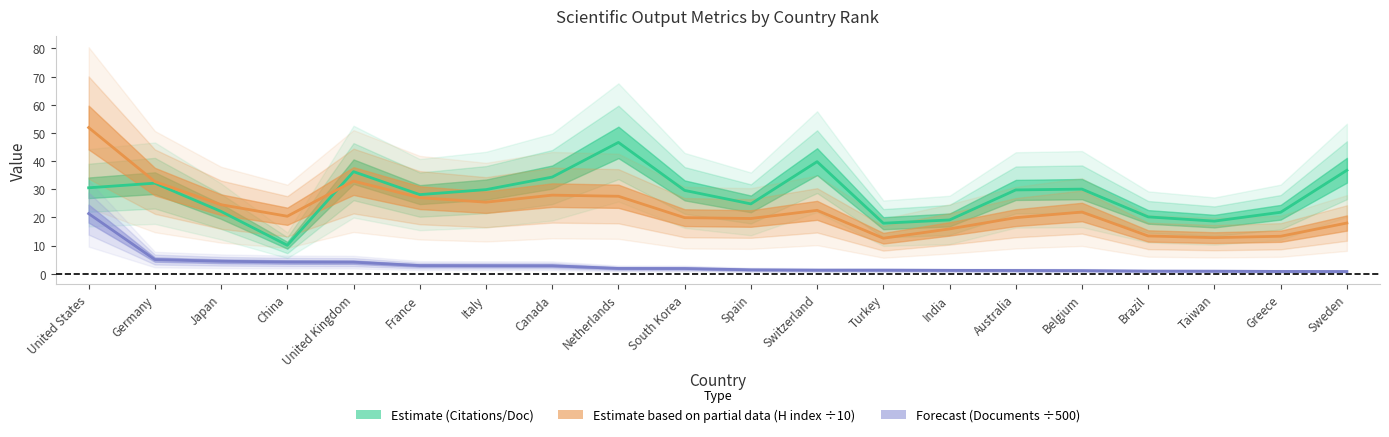

Reading left to right, list all the values displayed in this chart.

Citations per document: United States=30.5	Germany=32.1	Japan=22.1	China=10.1	United Kingdom=36.2	France=28.1	Italy=29.9	Canada=34.3	Netherlands=46.6	South Korea=29.6	Spain=24.8	Switzerland=39.8	Turkey=17.9	India=19.1	Australia=29.8	Belgium=30.0	Brazil=20.2	Taiwan=18.7	Greece=21.8	Sweden=36.7
H index (÷10): United States=51.9	Germany=32.7	Japan=24.5	China=20.4	United Kingdom=32.9	France=27.0	Italy=25.4	Canada=27.9	Netherlands=27.5	South Korea=19.9	Spain=19.6	Switzerland=22.5	Turkey=12.6	India=15.9	Australia=19.9	Belgium=21.9	Brazil=13.4	Taiwan=12.8	Greece=13.3	Sweden=18.0
Documents (÷500): United States=21.3	Germany=5.0	Japan=4.4	China=4.2	United Kingdom=4.1	France=2.9	Italy=2.9	Canada=2.8	Netherlands=1.9	South Korea=1.8	Spain=1.4	Switzerland=1.3	Turkey=1.2	India=1.2	Australia=1.1	Belgium=1.1	Brazil=0.9	Taiwan=0.9	Greece=0.8	Sweden=0.8